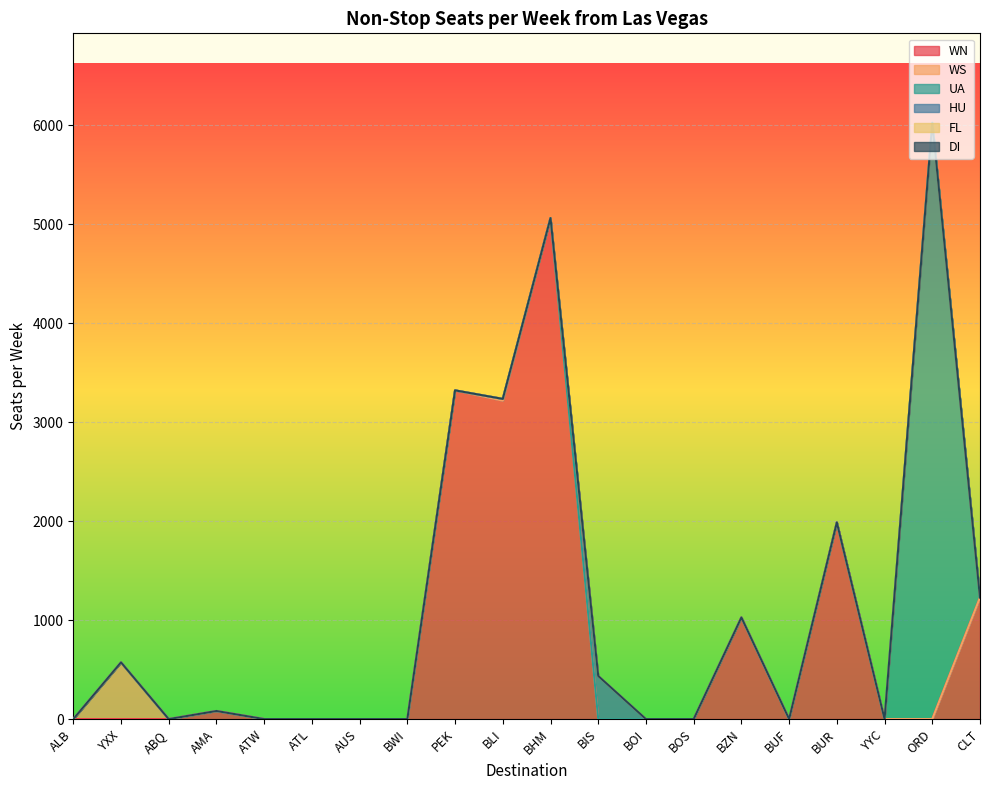

What is the spread (max minus min) of values at BLI?

3217.8